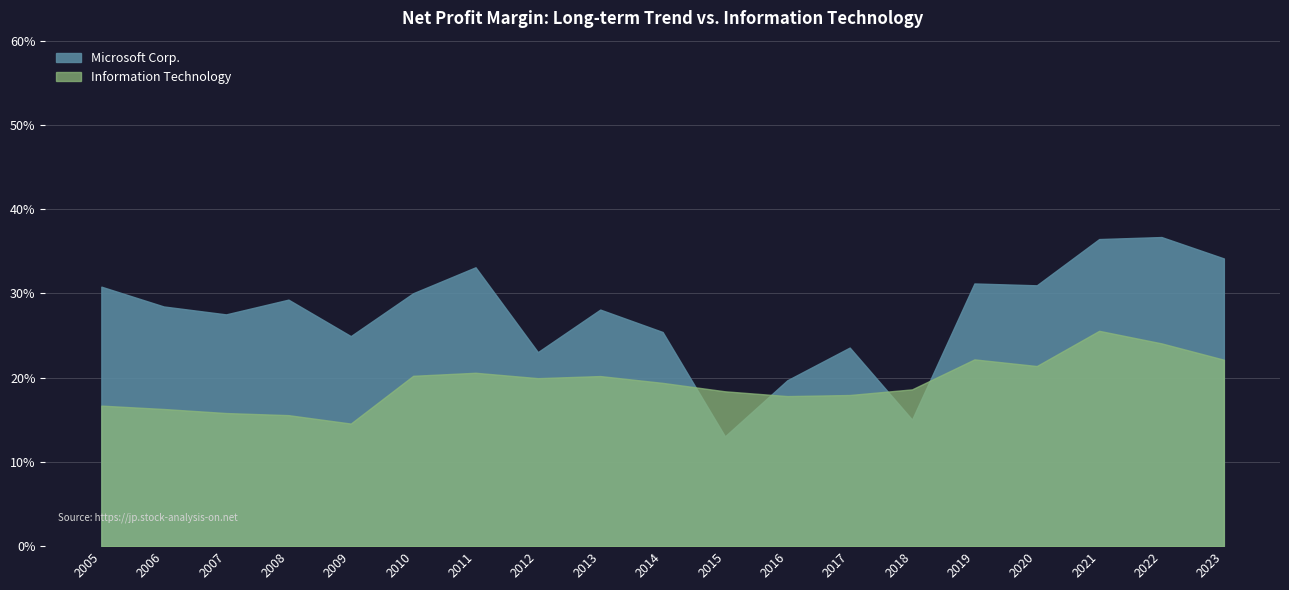

How many times do Information Technology and Microsoft Corp. cross each other?

4